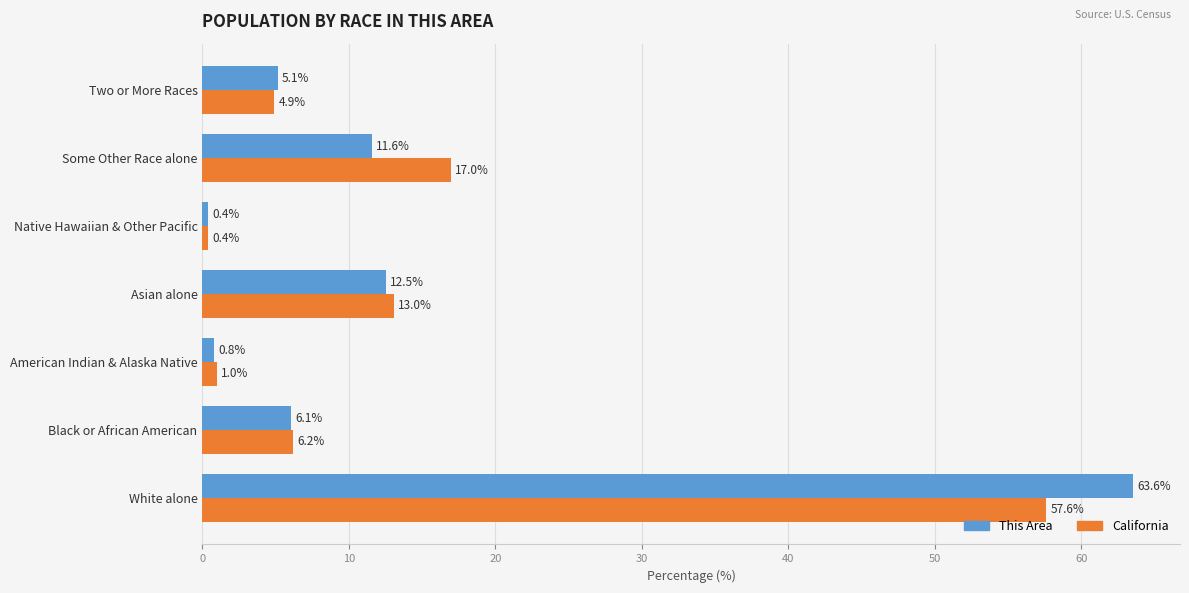

What is the smallest value displayed?

0.4